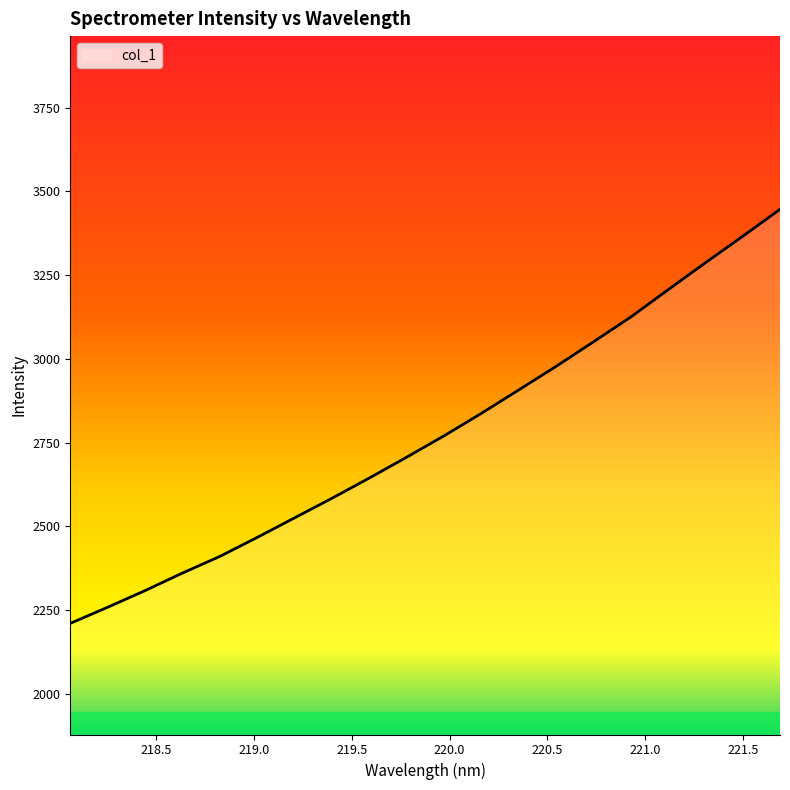

What is the maximum value shown in the chart?

3446.4